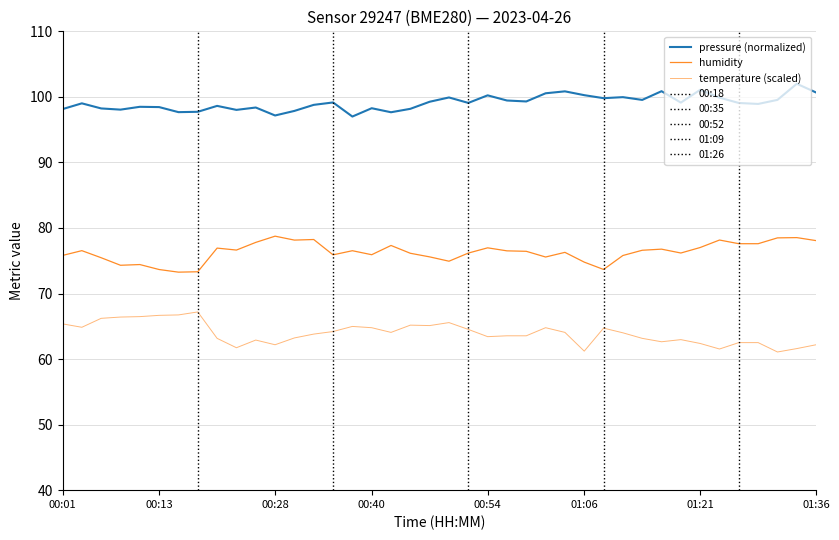

True or false: pressure (normalized) and humidity cross at least once.

False